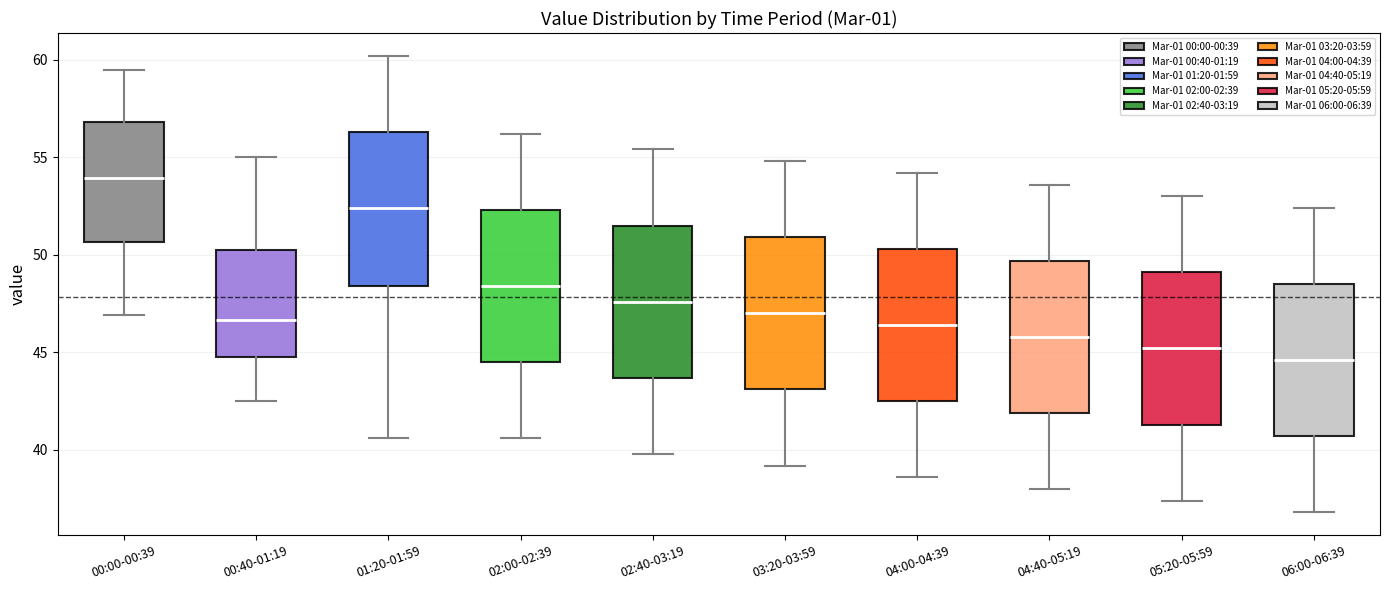

Where is the lower edge of the box for 02:00-02:39 on the y-axis? The values are not printed on the chart, so give them approximately, as read against the axis.

44.5